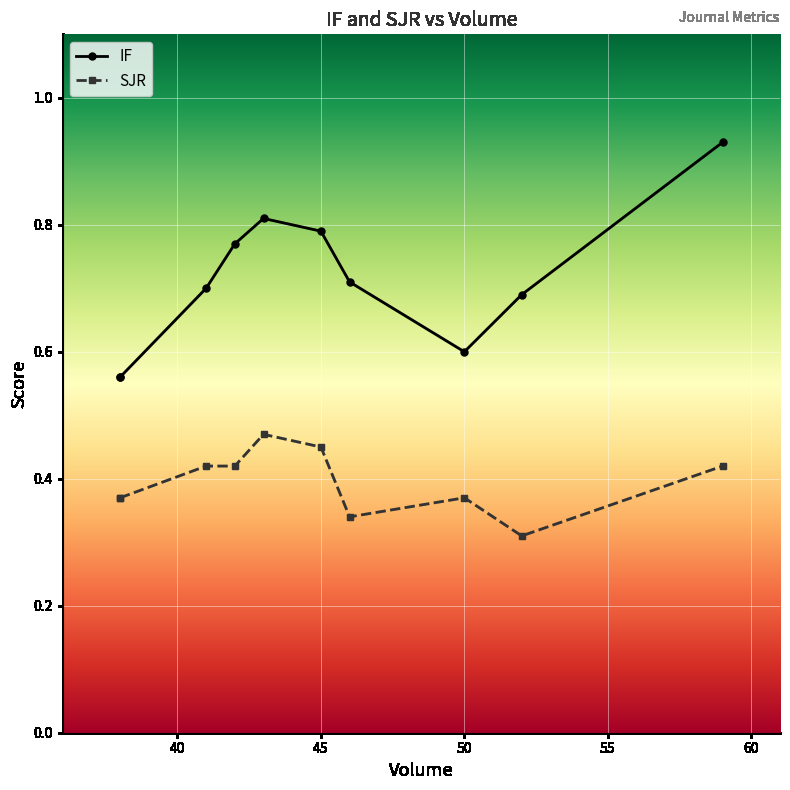

Rank the series by their average value, from lowest to highest.

SJR, IF